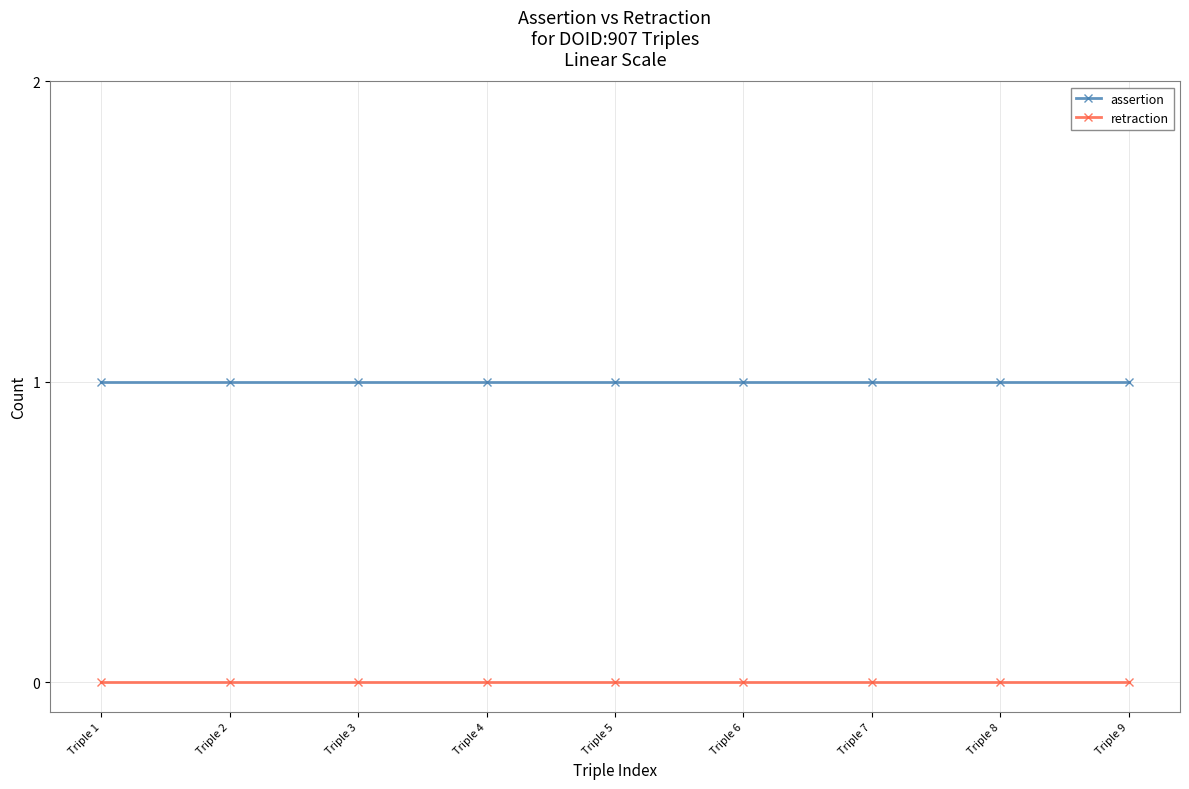

At how many categories does at least one series exceed 0?

9